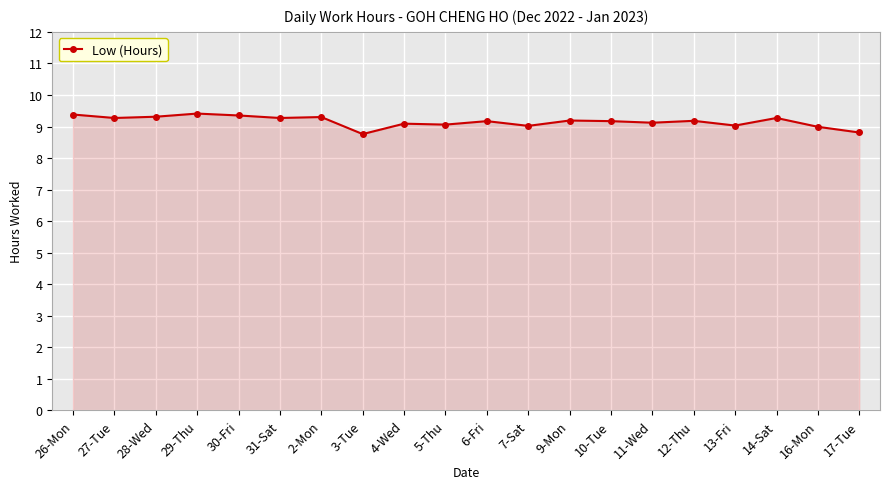

The value at 9-Mon is 9.2. True or false?

True